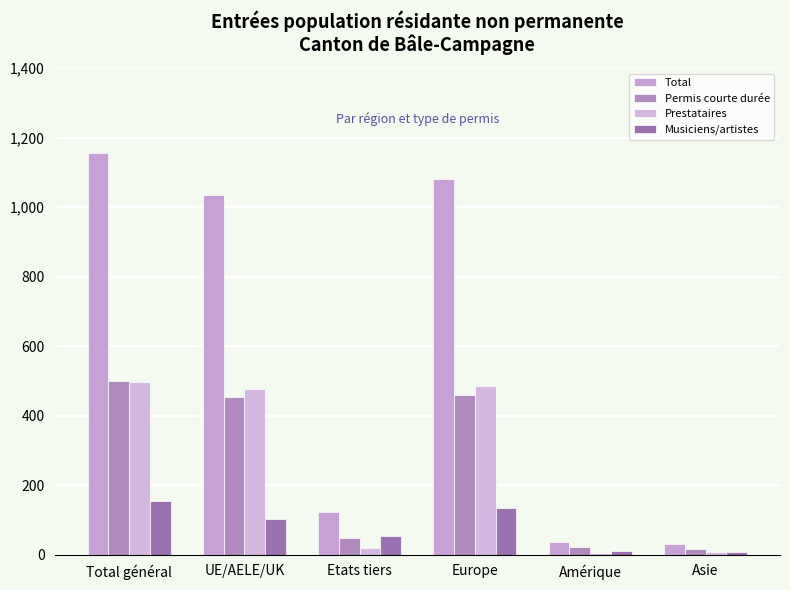

Reading right to left, list all the values displayed in this chart.

Total: 32	37	1082	122	1034	1156
Permis courte durée: 16	21	461	48	453	501
Prestataires: 7	4	486	20	477	497
Musiciens/artistes: 9	11	134	53	103	156